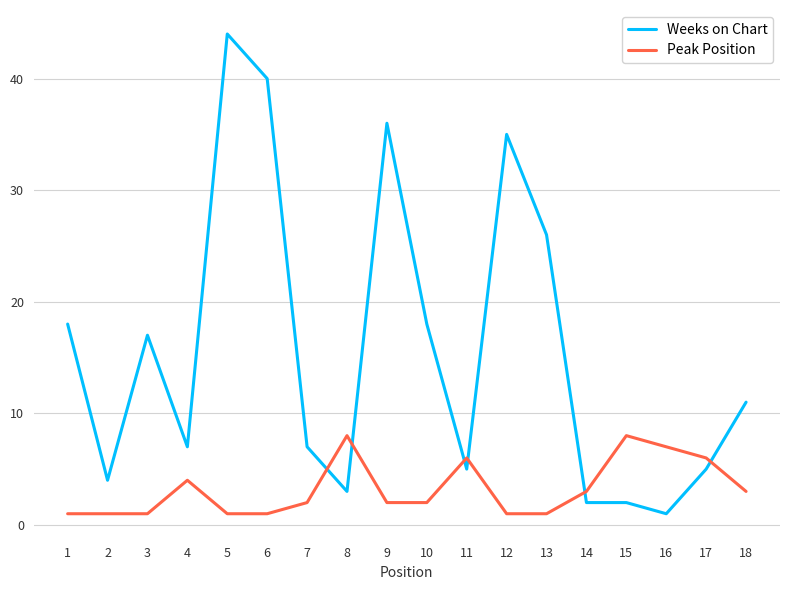

How many times do Peak Position and Weeks on Chart cross each other?

6